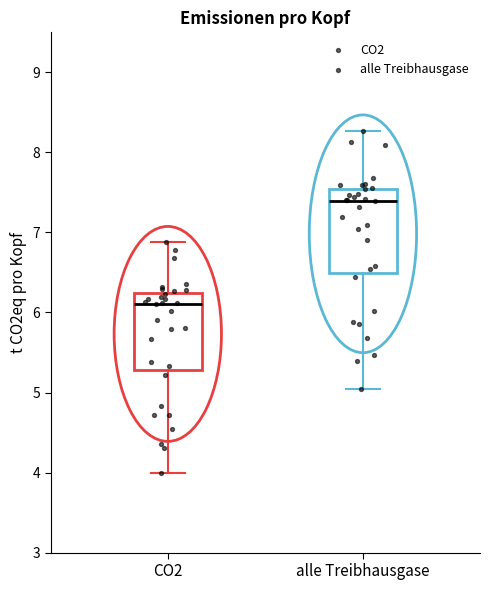

Reading left to right, transcribe this box plot: for each box, give where its median line is, the range the box spans, and where its two whiskers end, as read against the y-axis. The values are not printed on the chart, so give them approximately, as read against the axis.

CO2: median 6.1, box 5.3 to 6.2, whiskers 4.0 to 6.9
alle Treibhausgase: median 7.4, box 6.5 to 7.5, whiskers 5.0 to 8.3